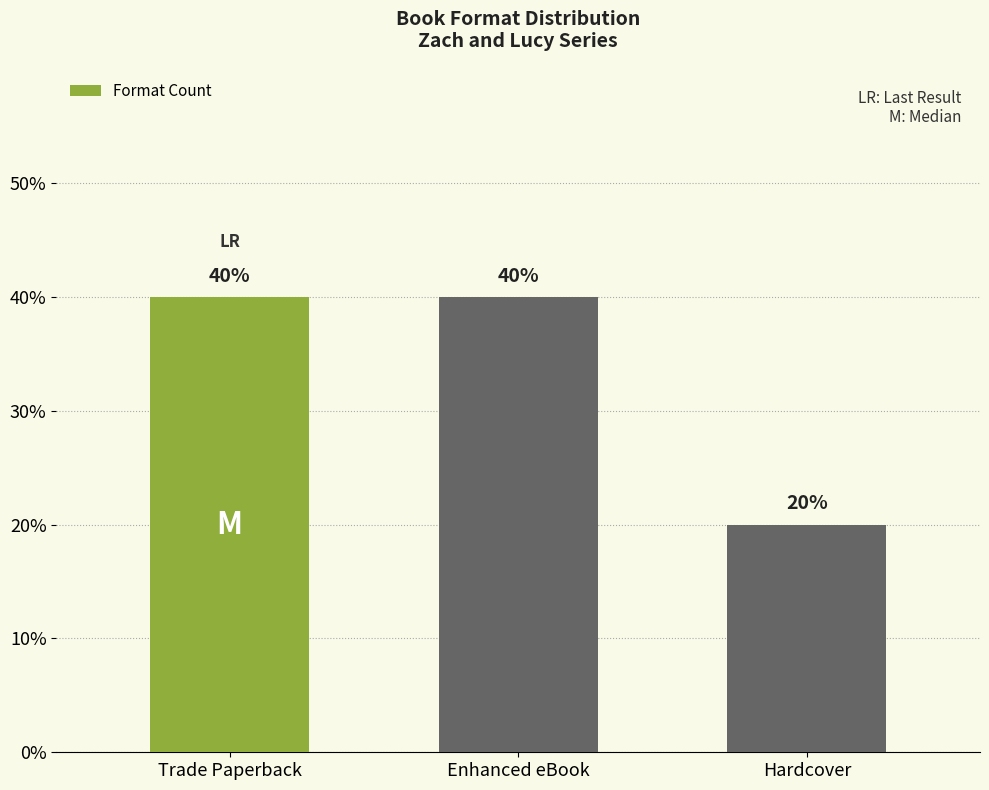

Reading left to right, list all the values displayed in this chart.

Trade Paperback=40	Enhanced eBook=40	Hardcover=20